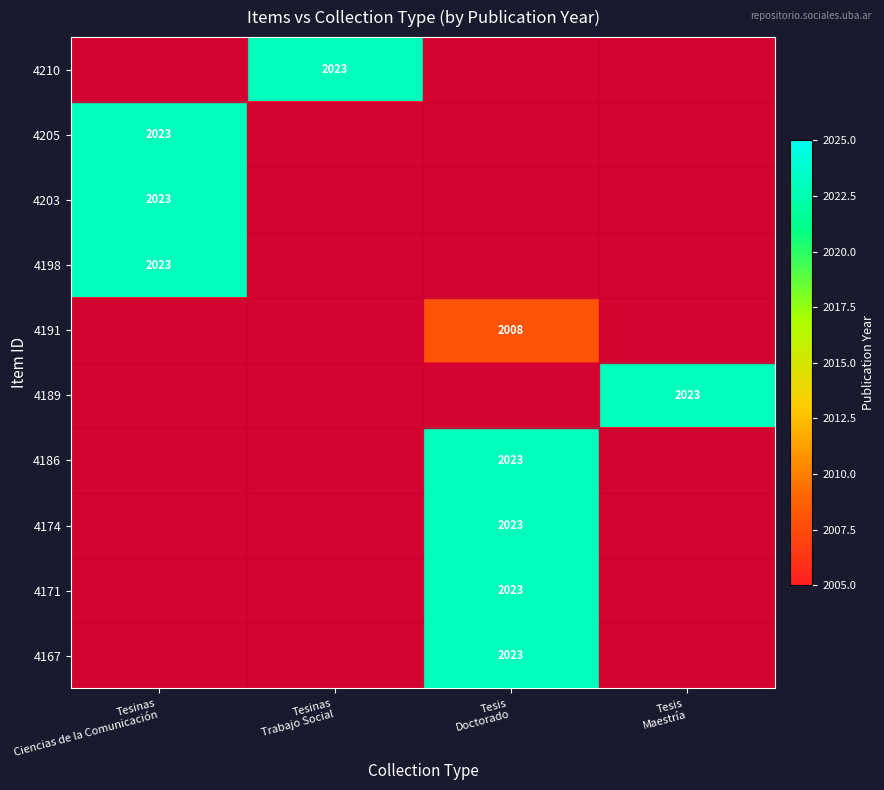

At how many categories does at least one series exceed 2007?

4